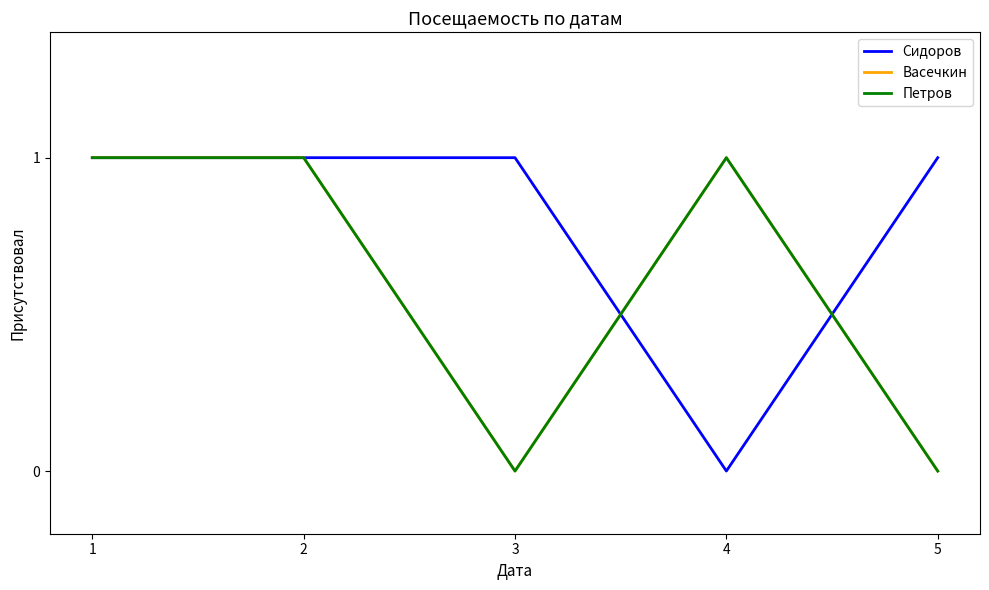

Which series has the largest range (max minus min)?

Сидоров